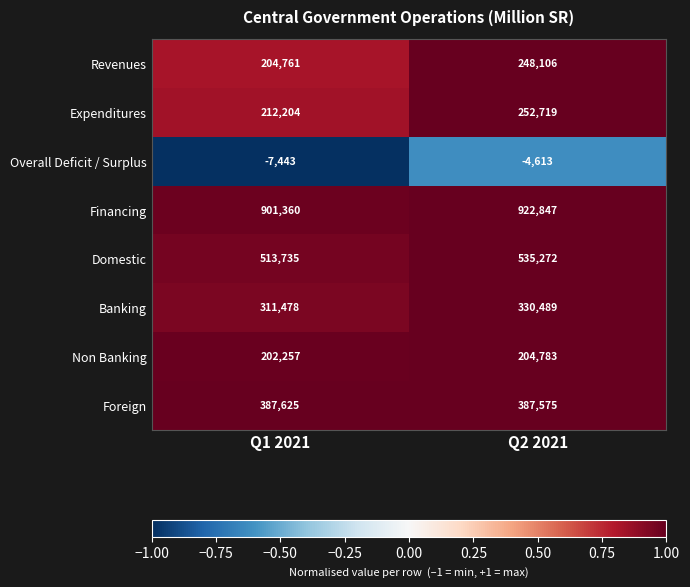

Reading left to right, extract all data points from this chart.

Revenues: Q1 2021=204761	Q2 2021=248106
Expenditures: Q1 2021=212204	Q2 2021=252719
Overall Deficit / Surplus: Q1 2021=-7443	Q2 2021=-4613
Financing: Q1 2021=901360	Q2 2021=922847
Domestic: Q1 2021=513735	Q2 2021=535272
Banking: Q1 2021=311478	Q2 2021=330489
Non Banking: Q1 2021=202257	Q2 2021=204783
Foreign: Q1 2021=387625	Q2 2021=387575